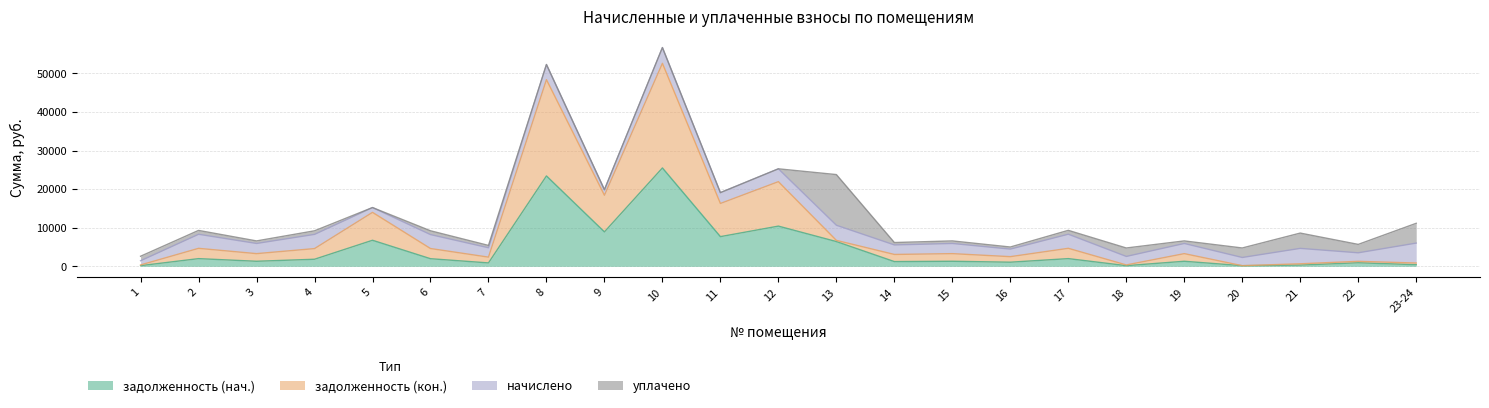

What is the total value across all series at 9?

19862.4